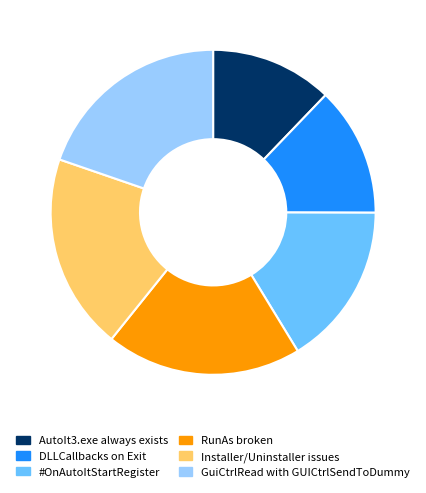

Does any single category account for the majority?

No